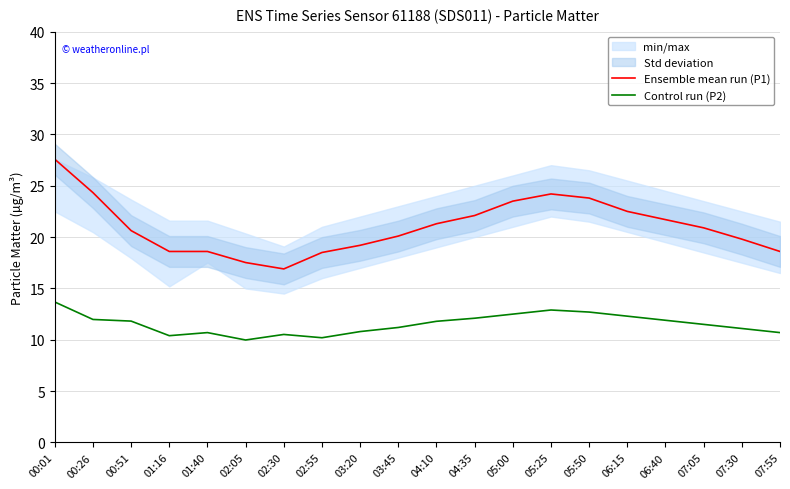

Is it true that Control run (P2) equals 21.3 at 05:25?

False